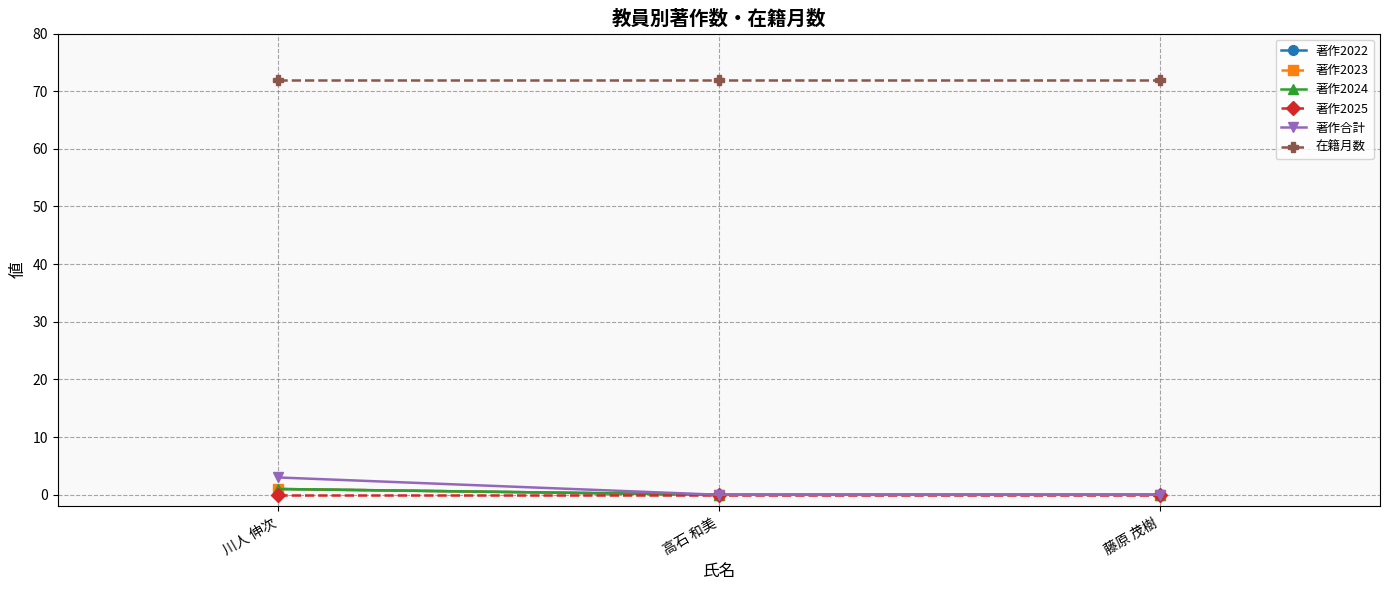

What value does the 著作2022 series have at 川人 伸次?

1